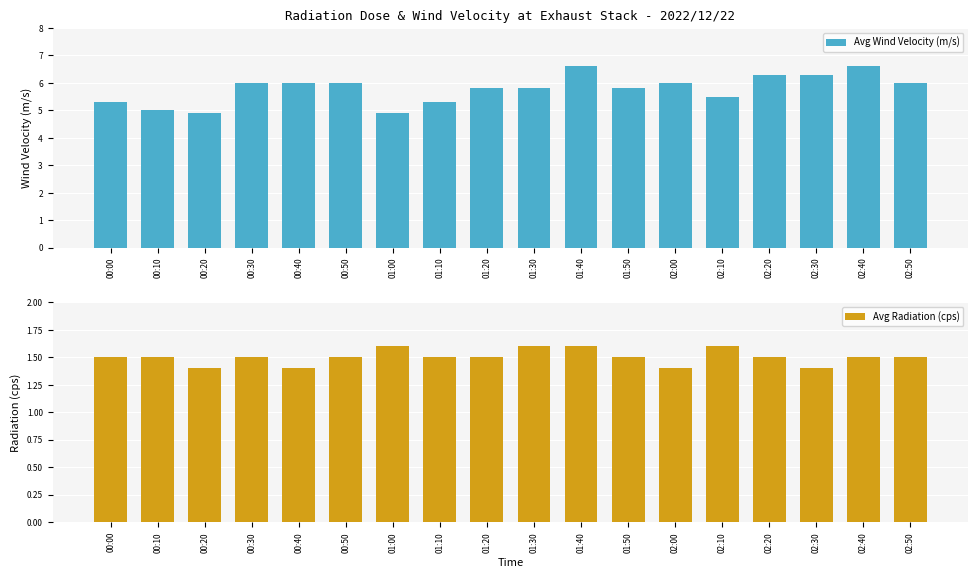

How many series are shown in this chart?

2